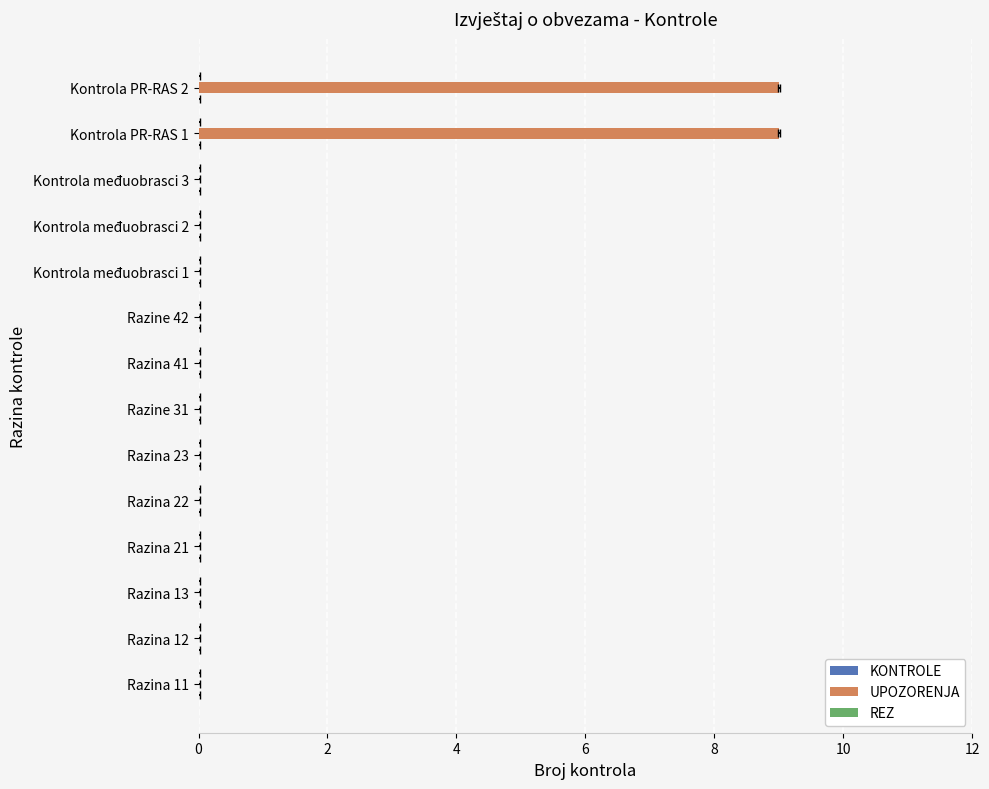

Reading left to right, transcribe all the data shown in this chart.

KONTROLE: 0.2	0.2	0.2	0.2	0.2	0.2	0.2	0.2	0.2	0.2	0.2	0.2	0.2	0.2
UPOZORENJA: 0.0	0.0	0.0	0.0	0.0	0.0	0.0	0.0	0.0	0.0	0.0	0.0	9.0	9.0
REZ: 0.2	0.2	0.2	0.2	0.2	0.2	0.2	0.2	0.2	0.2	0.2	0.2	0.2	0.2